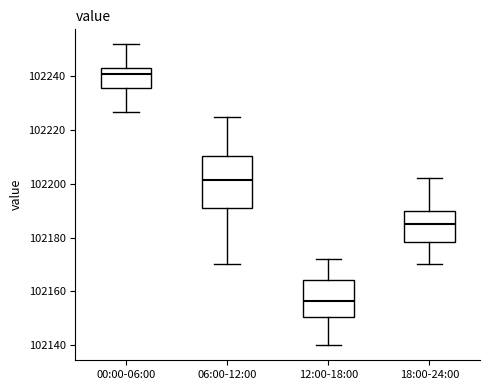

Where does the lower whisker of the box for 18:00-24:00 end on the y-axis? The values are not printed on the chart, so give them approximately, as read against the axis.

102170